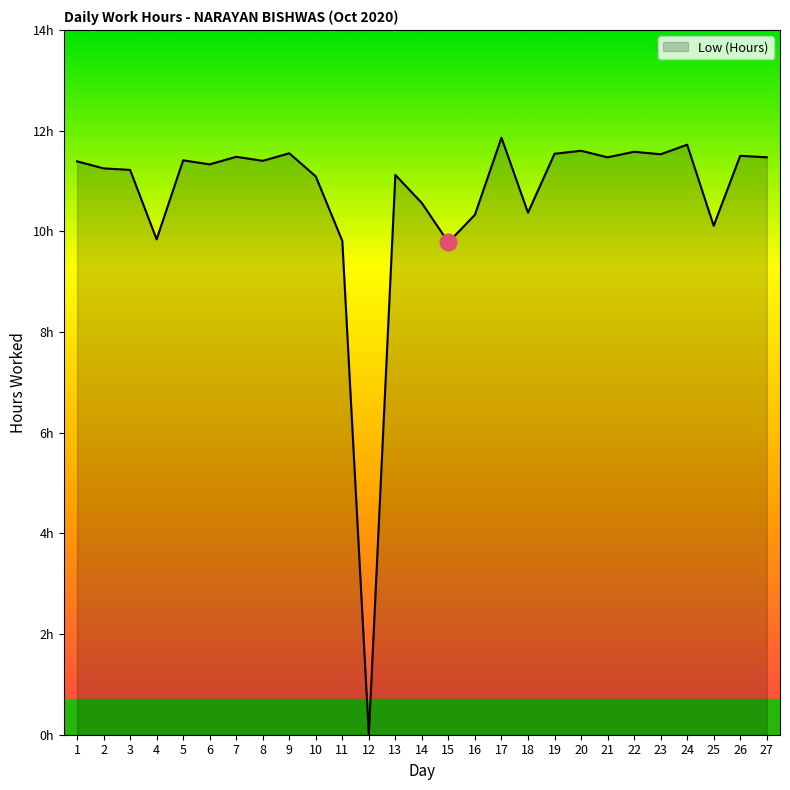

Does the chart have visible grid lines?

No